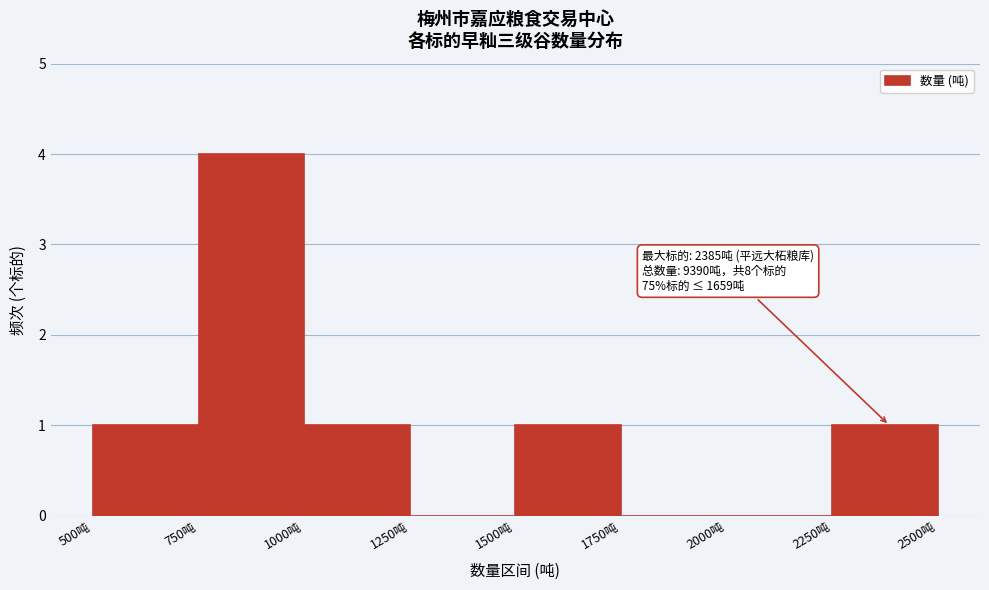

Which range on the x-axis has the tallest bar?

750 to 1000